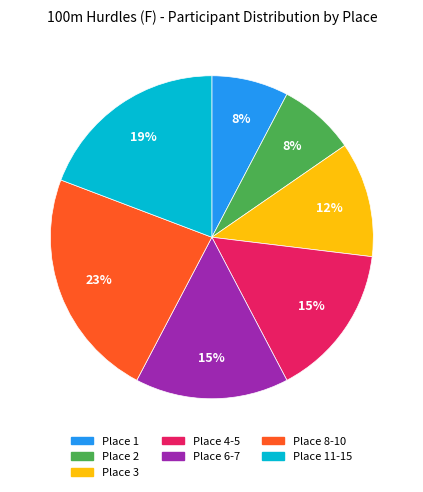

To the nearest percent, what is the difference between the largest and smallest slice percentages?

15%